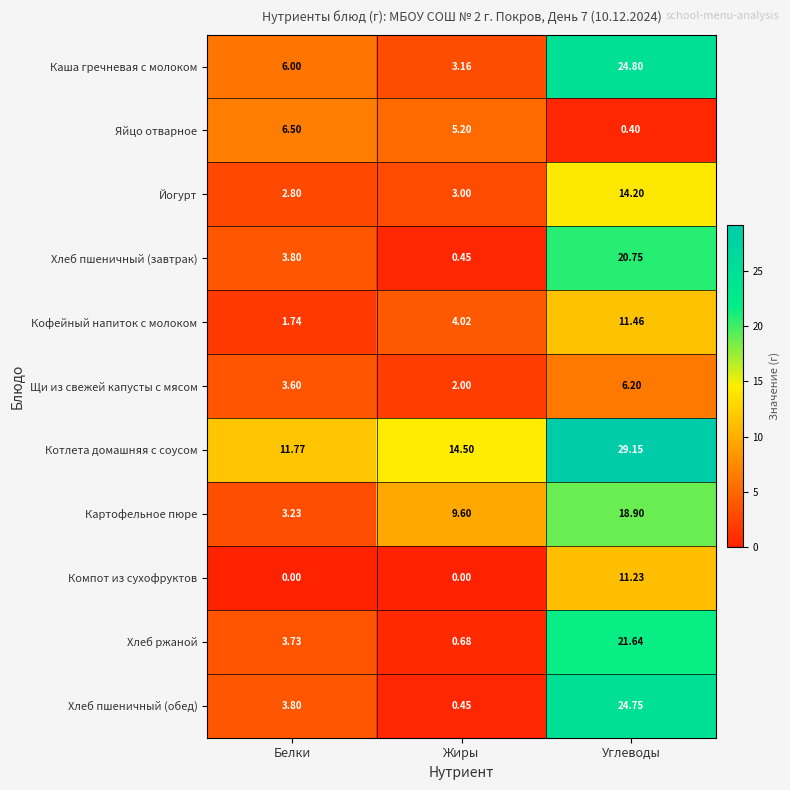

Where does the Хлеб пшеничный (завтрак) series first go above 3?

Белки